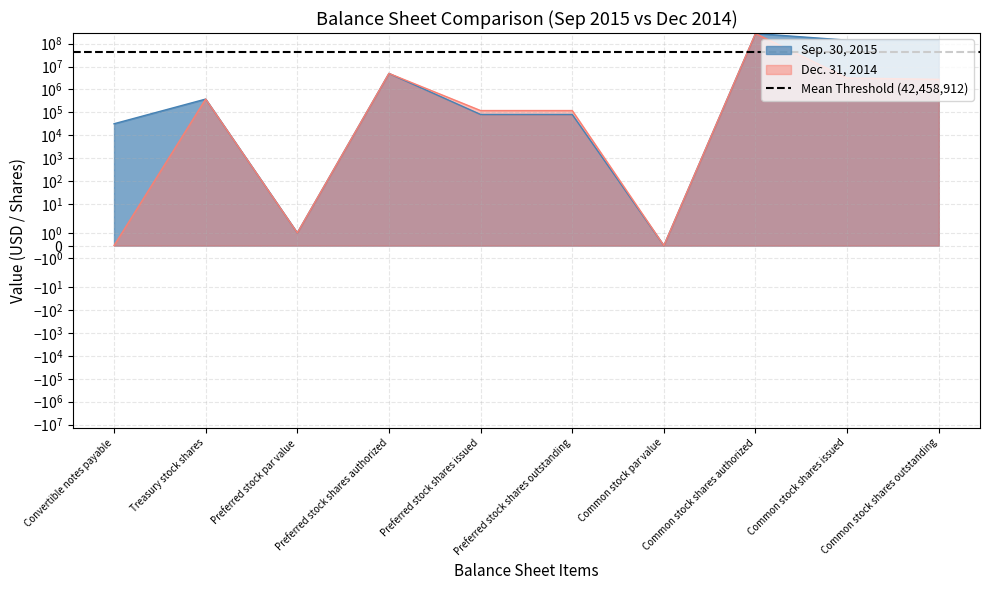

Reading left to right, extract all data points from this chart.

Sep. 30, 2015: 31902.0	380000.0	1.0	5000000.0	81170.0	81170.0	0.0	275000000.0	141236000.0	140856000.0
Dec. 31, 2014: 0.0	380000.0	1.0	5000000.0	120000.0	120000.0	0.0	275000000.0	3136000.0	2756000.0